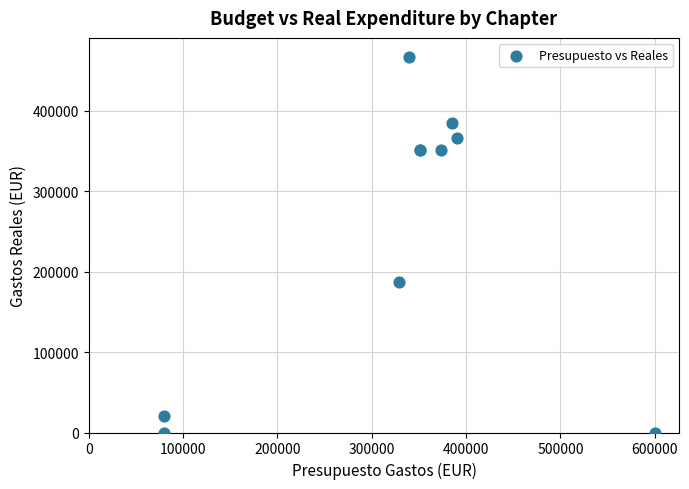

What Y value in the scatter plot is closest to 233624?

187467.1